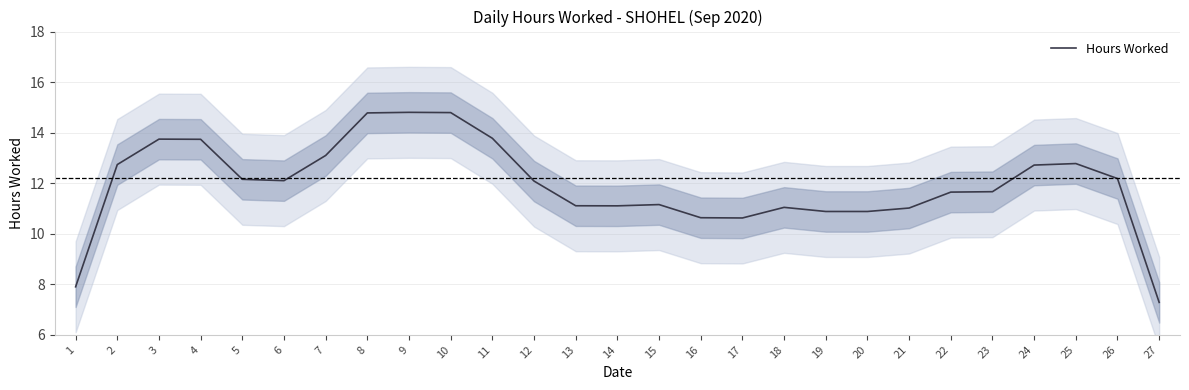

What is the difference between the values at 16 and 4?

3.1